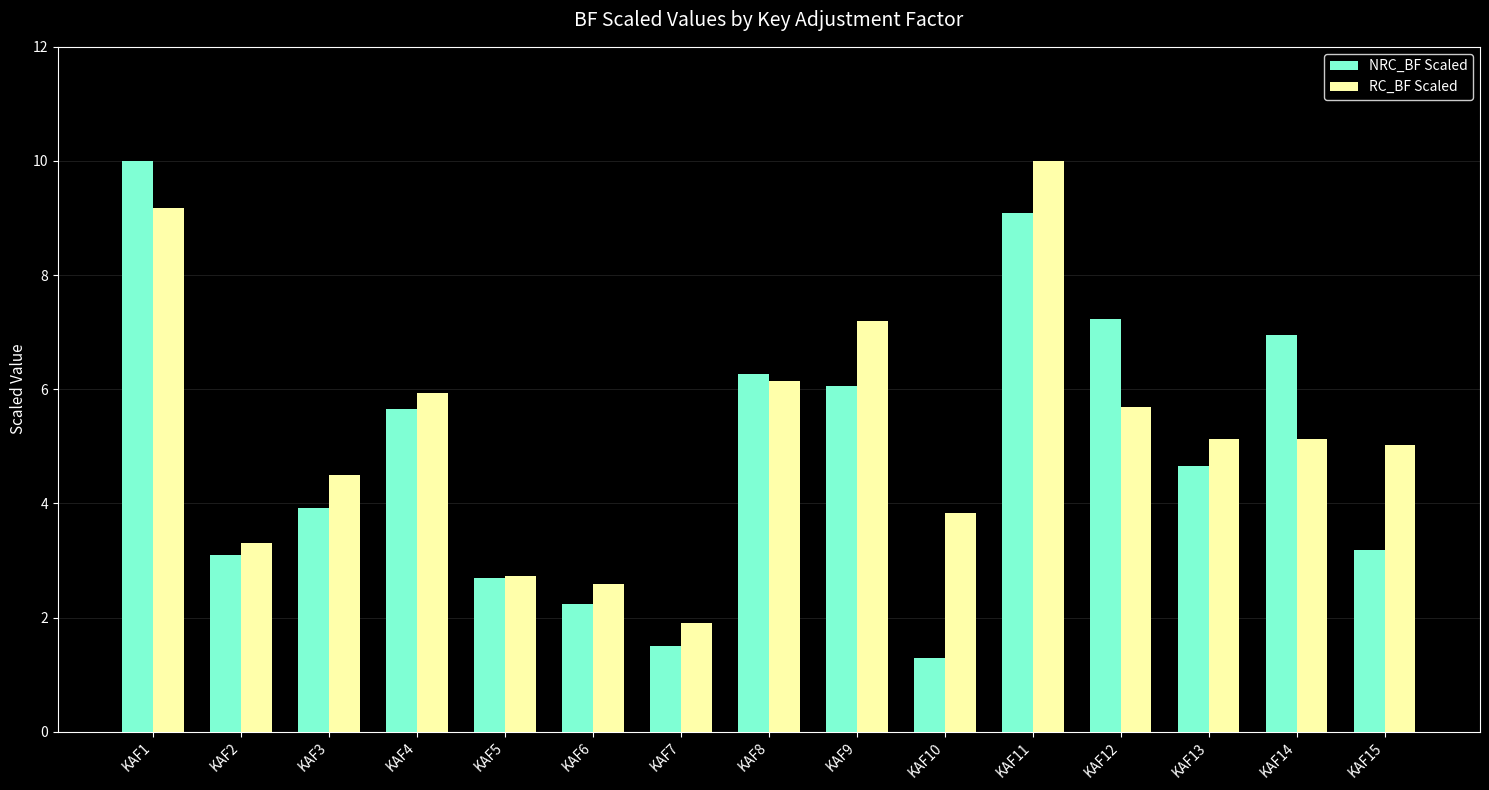

How many data points does each series have?

15